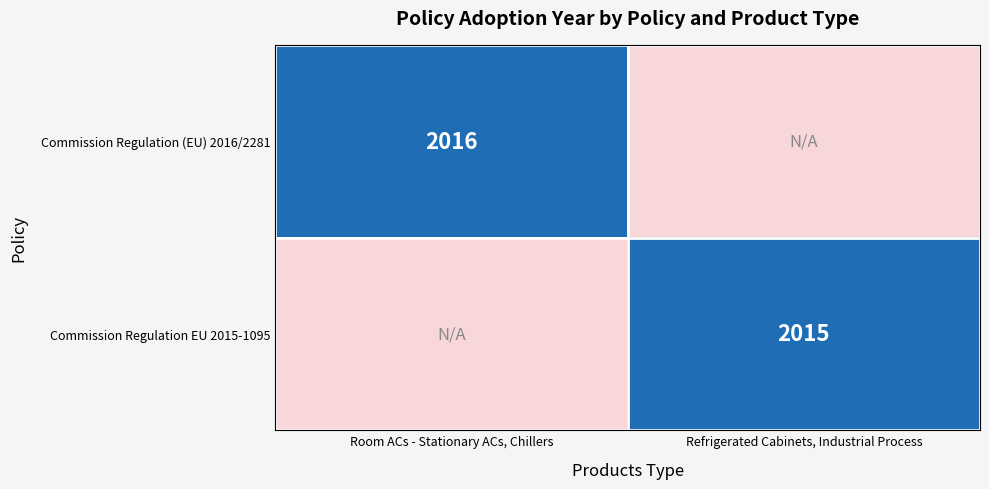

Is the value of Commission Regulation (EU) 2016/2281 at Room ACs - Stationary ACs, Chillers greater than the value of Commission Regulation EU 2015-1095 at Refrigerated Cabinets, Industrial Process?

Yes